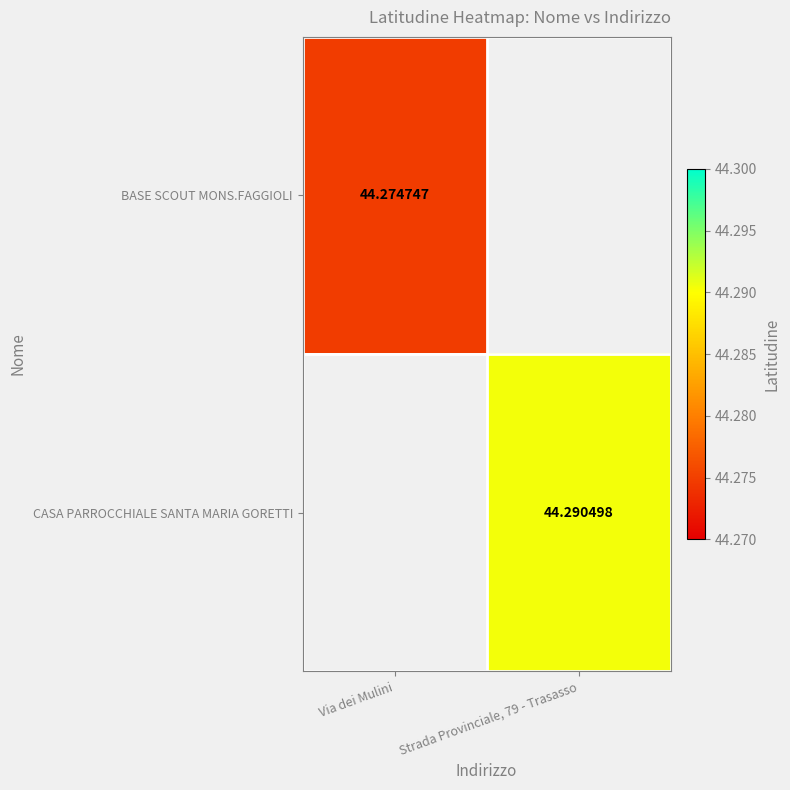

Is it true that BASE SCOUT MONS.FAGGIOLI equals 65.5 at Via dei Mulini?

False